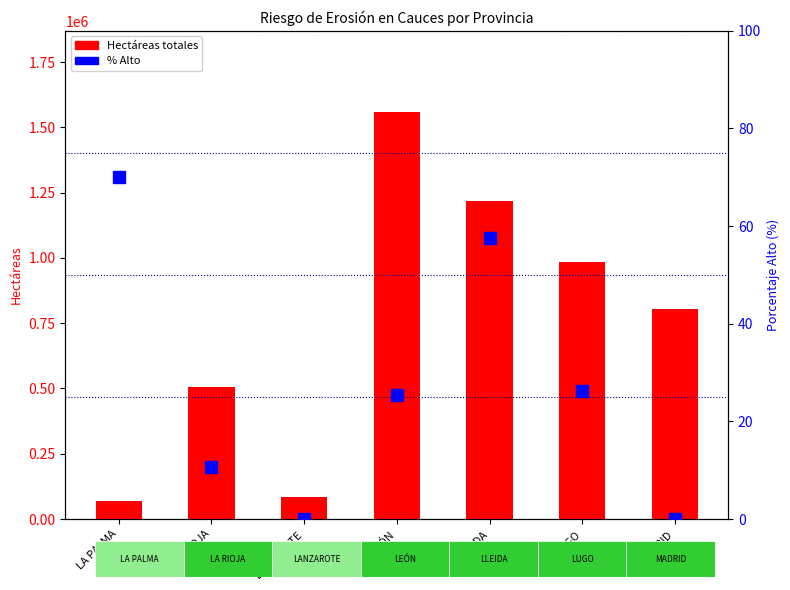

Reading left to right, transcribe all the data shown in this chart.

Hectáreas totales: 70833.0	504526.9	84593.0	1558085.1	1217257.0	985619.5	802769.4
% Alto: 70.1	10.7	0.0	25.4	57.6	26.2	0.0